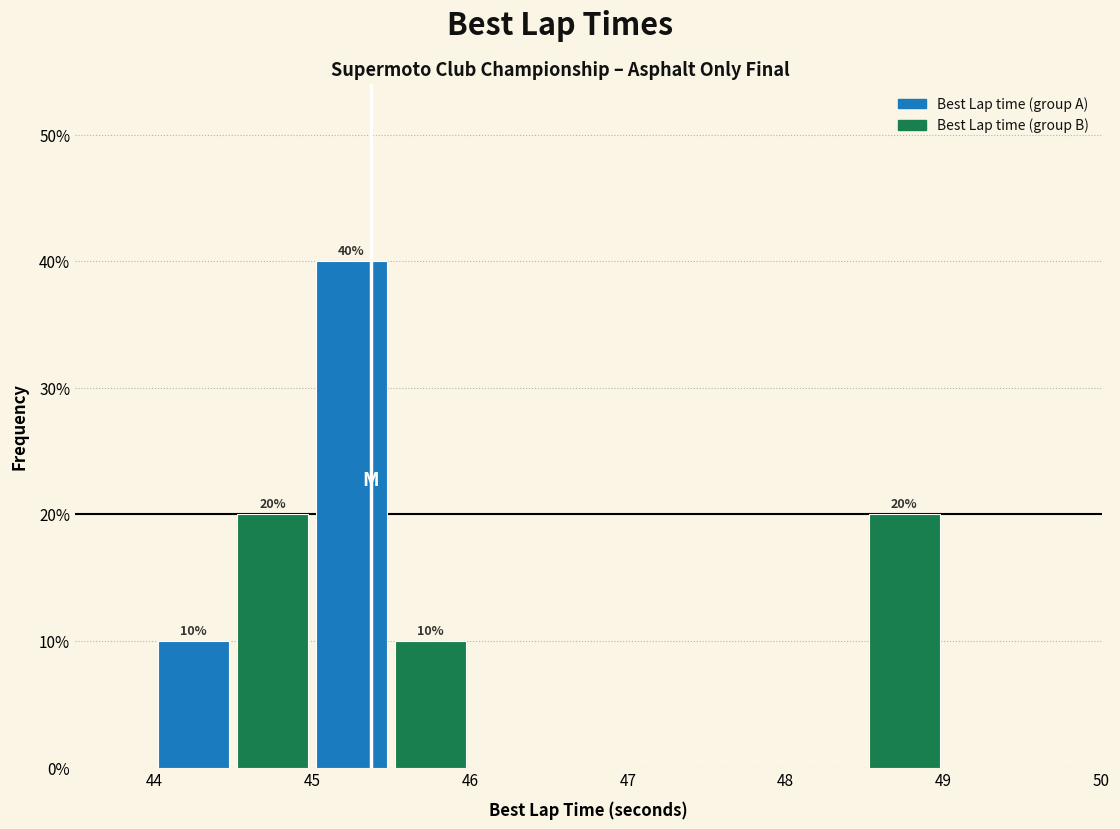

Which range on the x-axis has the tallest bar?

45.0 to 45.5